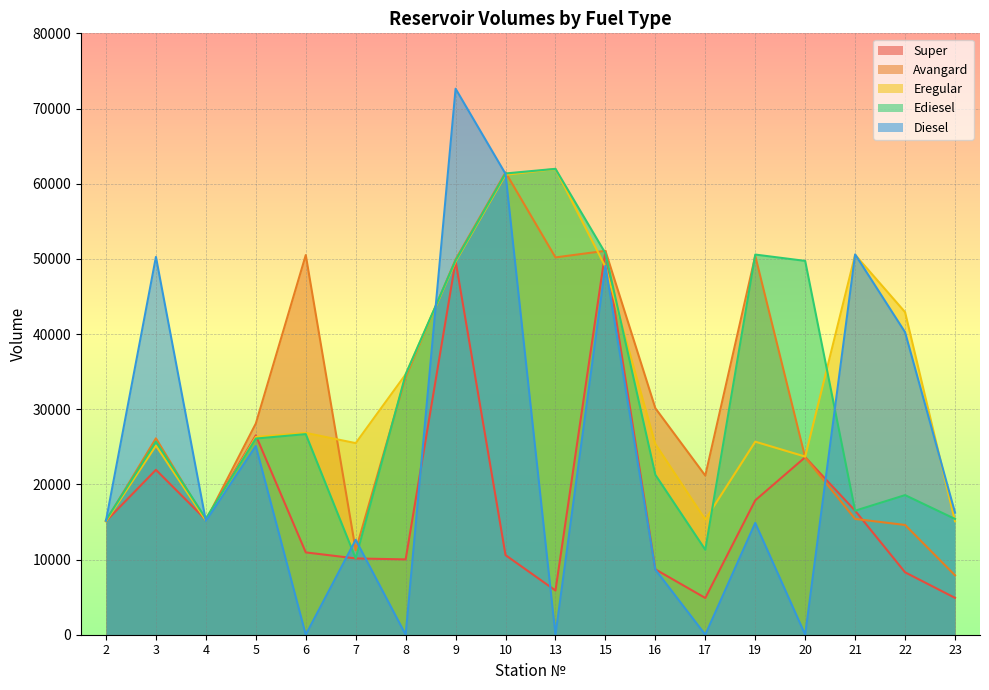

At which label does Avangard first exceed 28090?

6